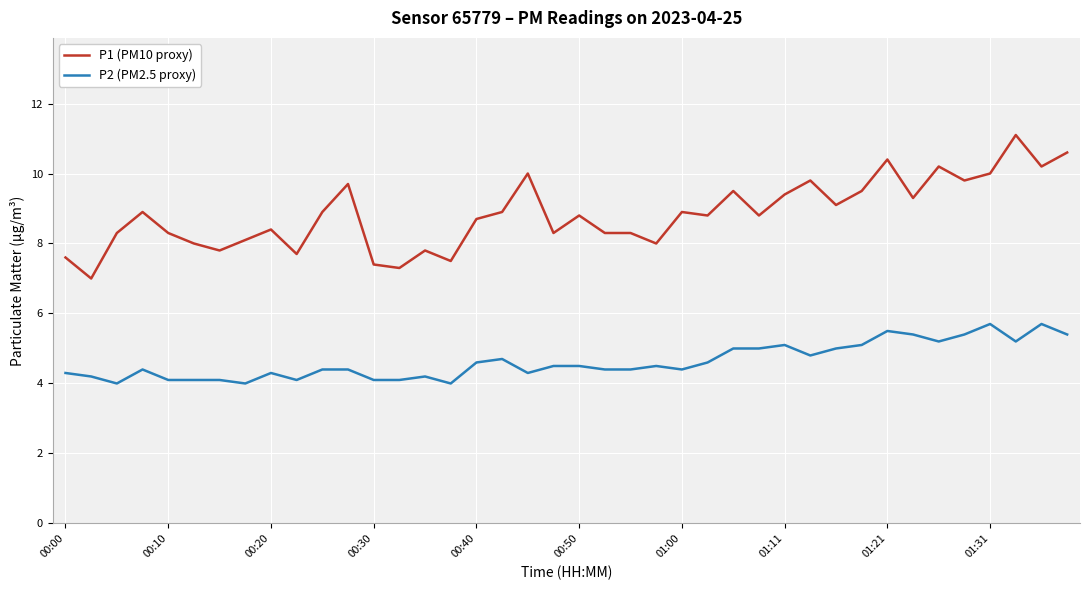

Which series has the widest spread of values?

P1 (PM10 proxy)